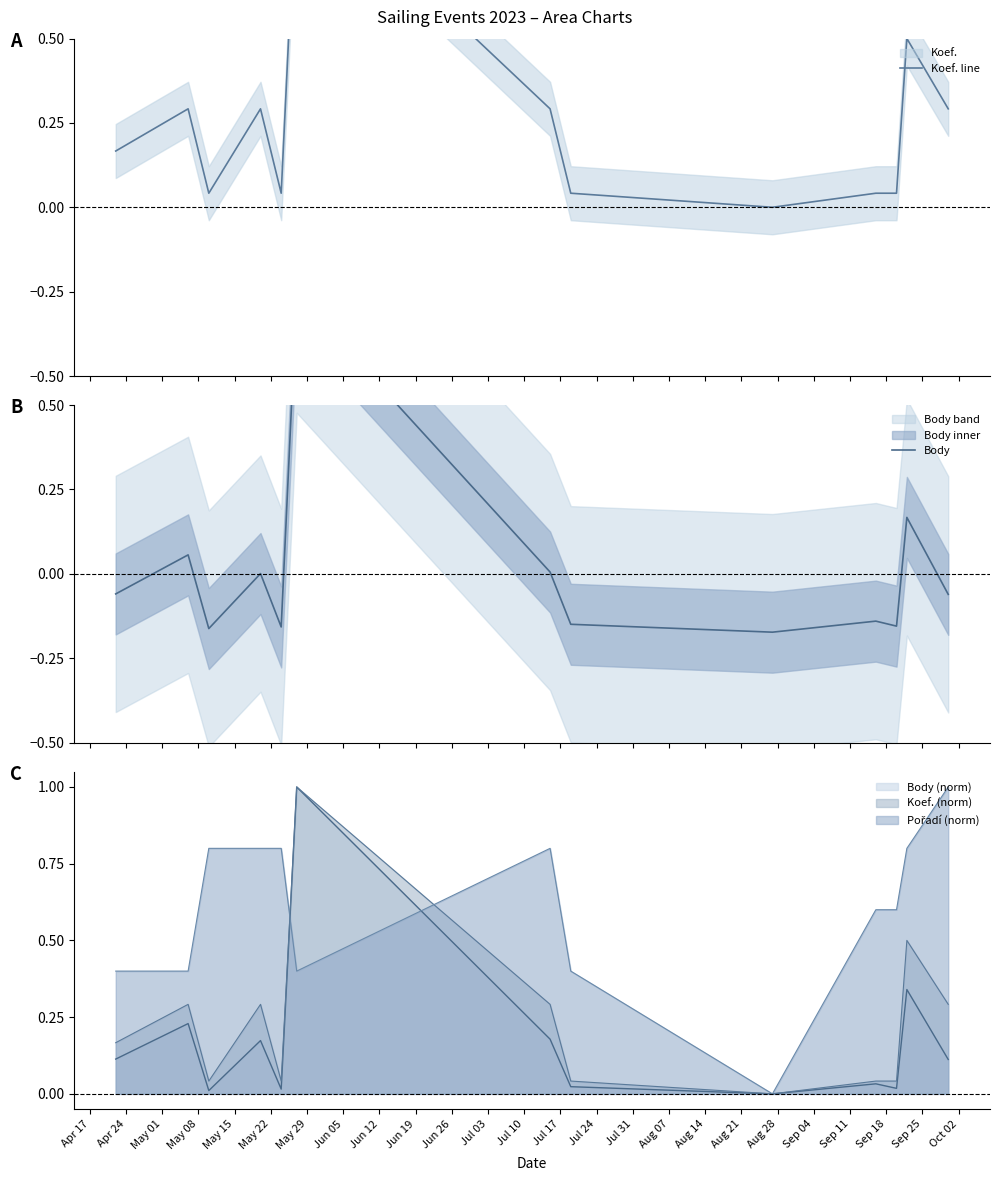

How many lines are shown in the chart?

2